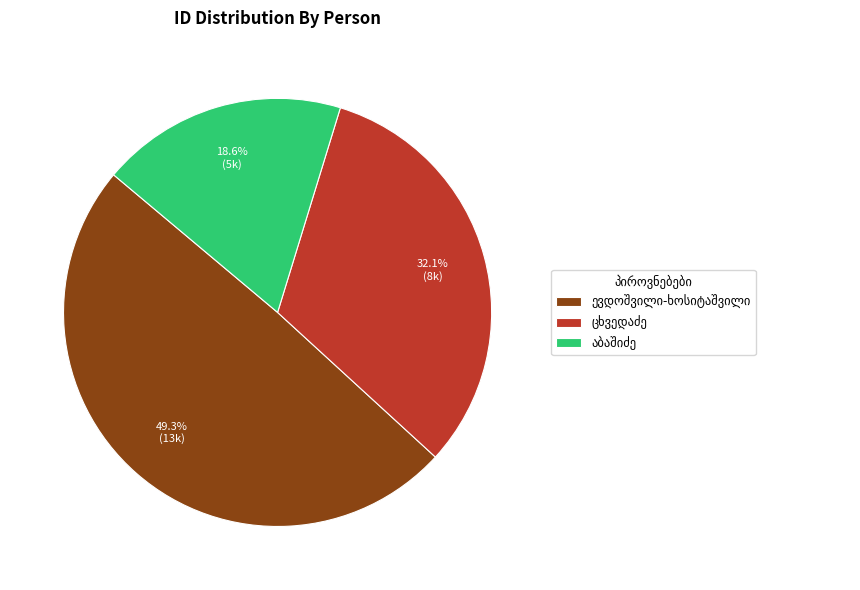

Does any single category account for the majority?

No